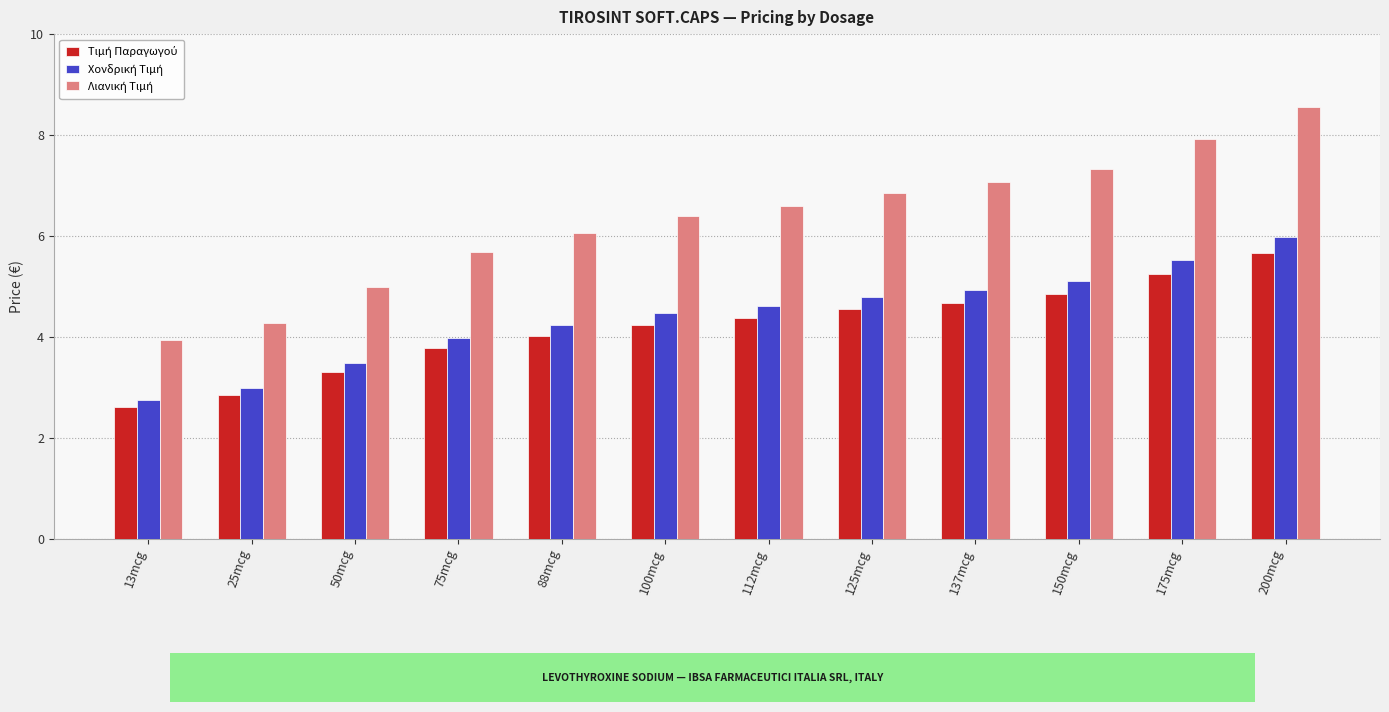

What is the difference between the highest and lowest values at 112mcg?

2.2